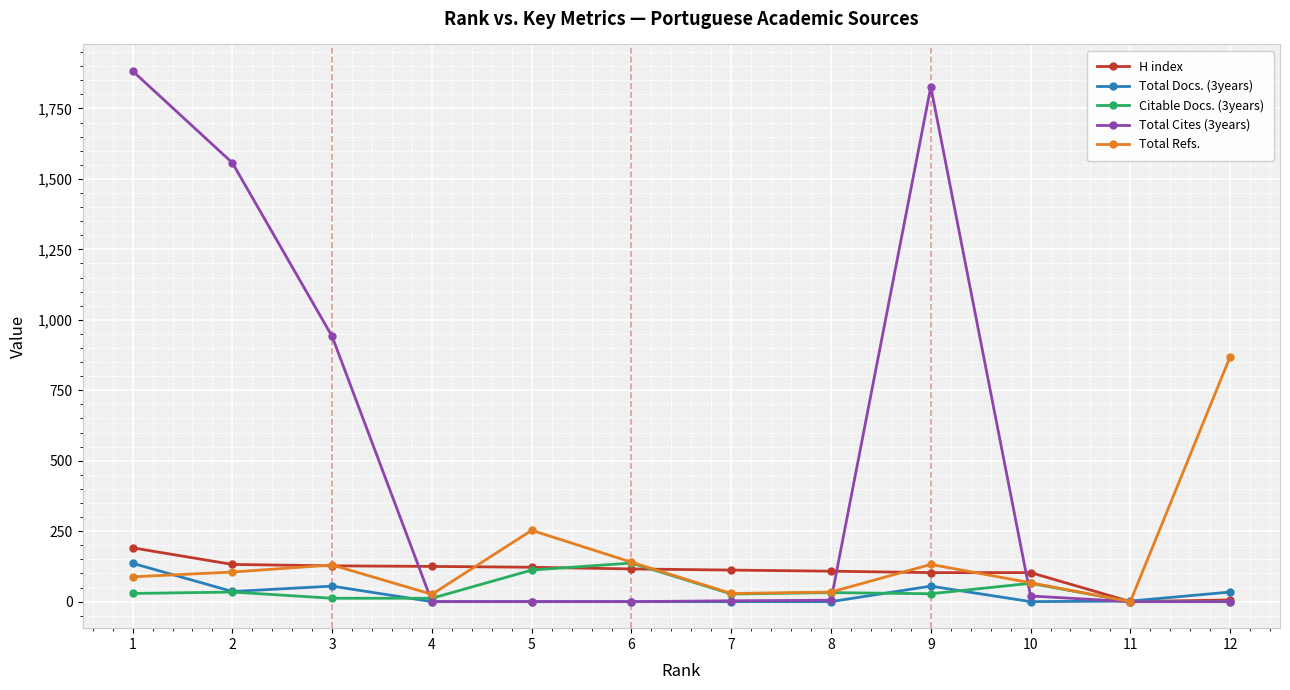

How many data points does each series have?

12